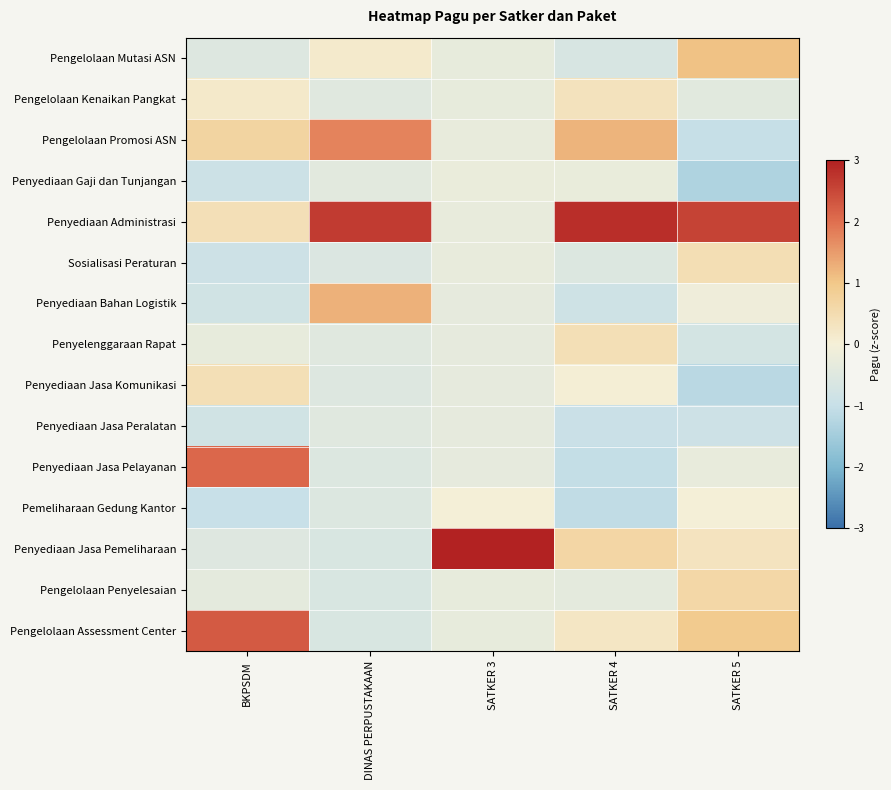

Which category has the lowest value across all series?

SATKER 5